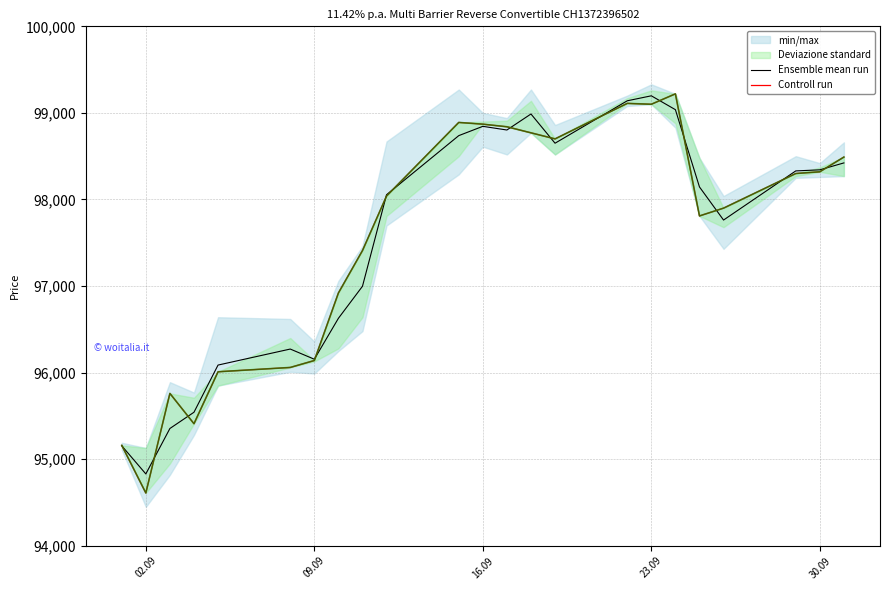

How many series are shown in this chart?

2